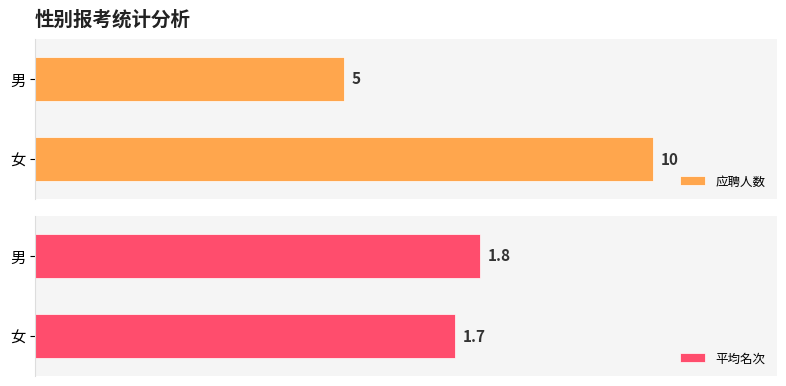

What is the sum of the avg_rank values at 男 and 女?

3.5